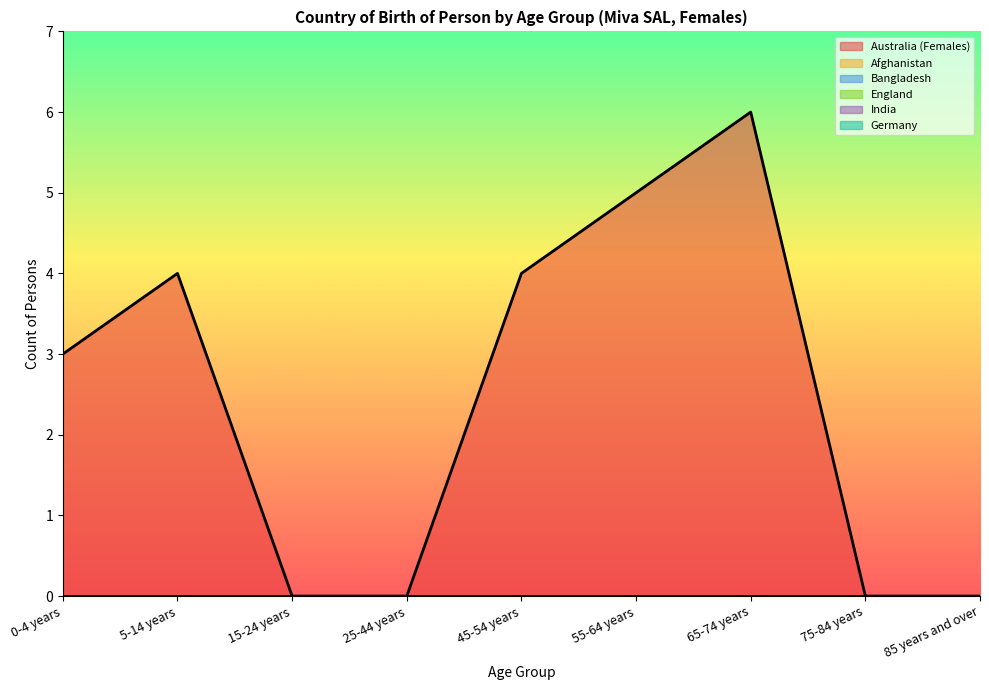

What are all the series names shown in the legend?

Australia (Females), Afghanistan, Bangladesh, England, India, Germany